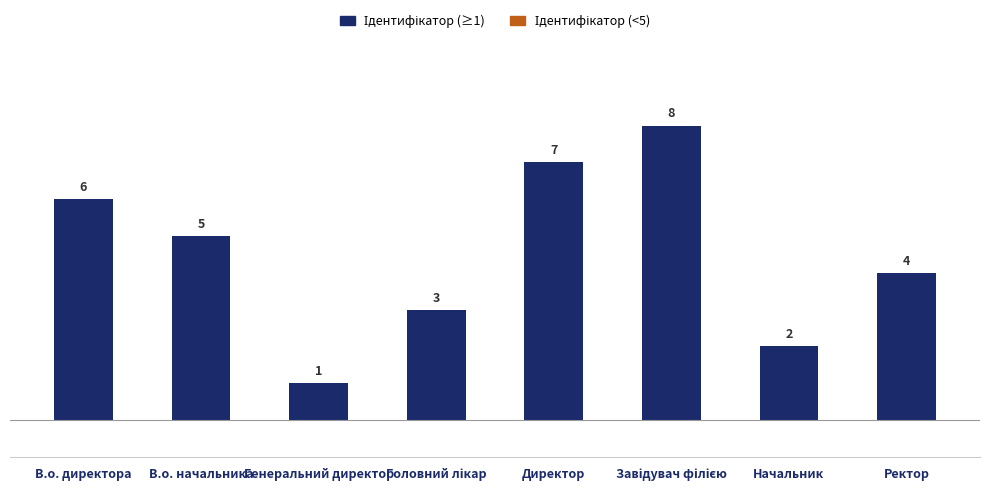

Read the value at Директор.

7